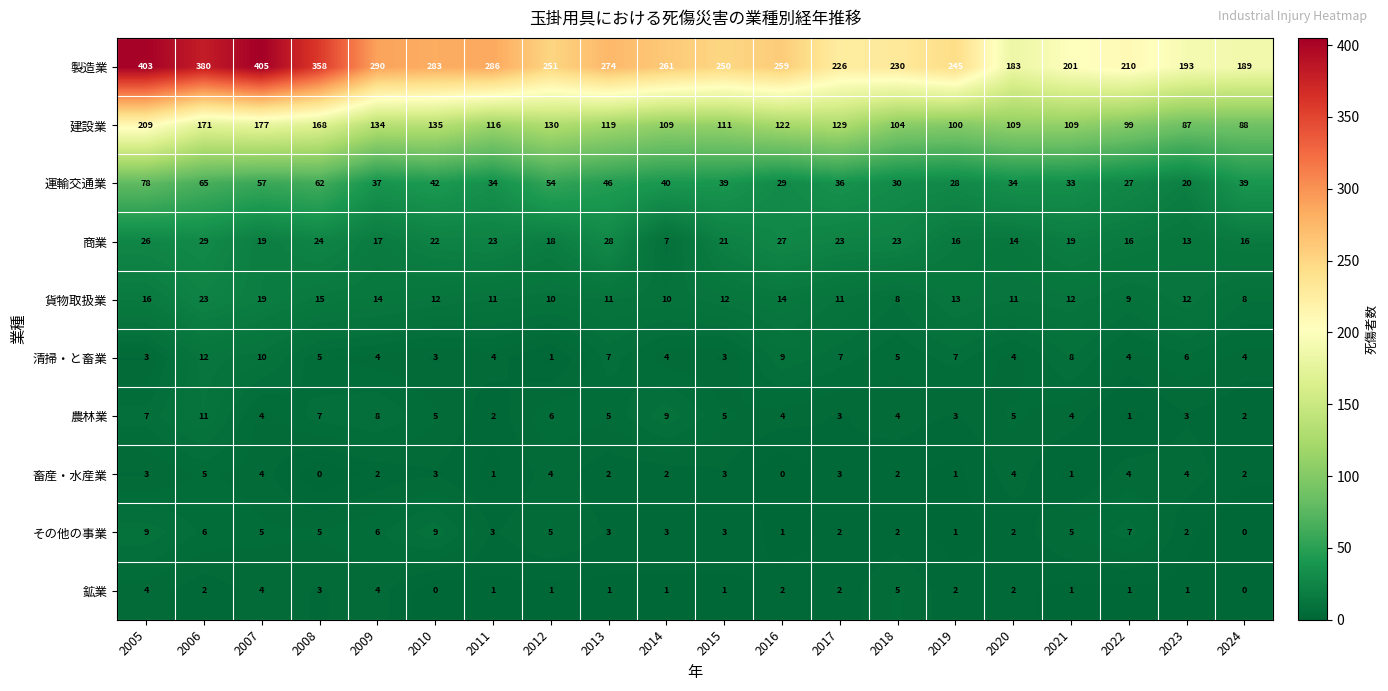

What is the sum of the 運輸交通業 values at 2012 and 2018?

84